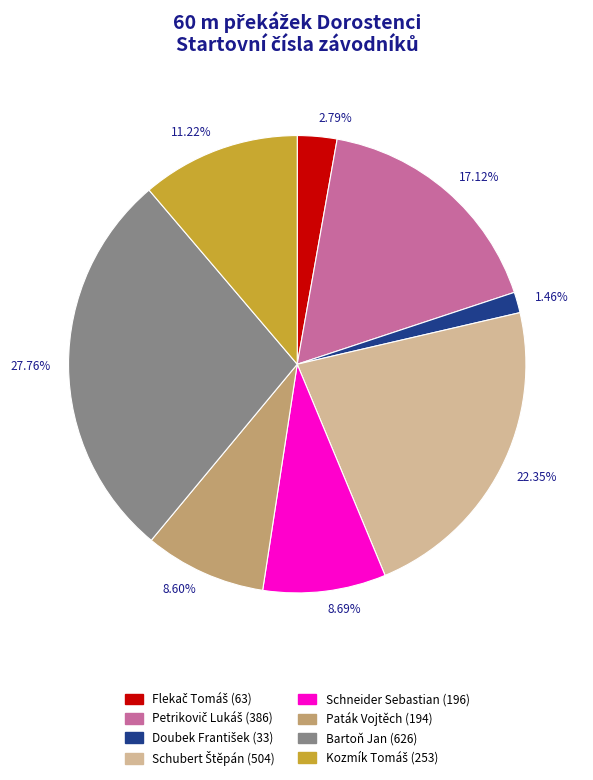

Which category has the biggest portion of the pie?

27.76%